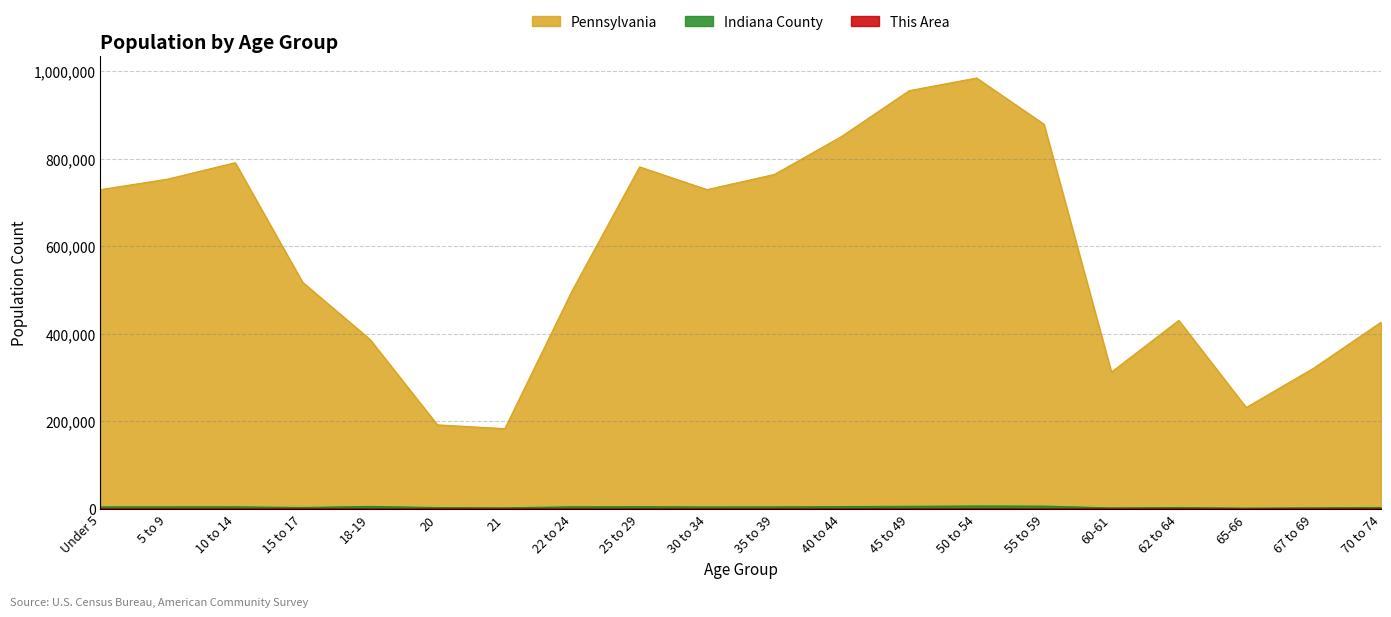

In Indiana County, how many points are higher than both neighbors (excluding endpoints)?

5